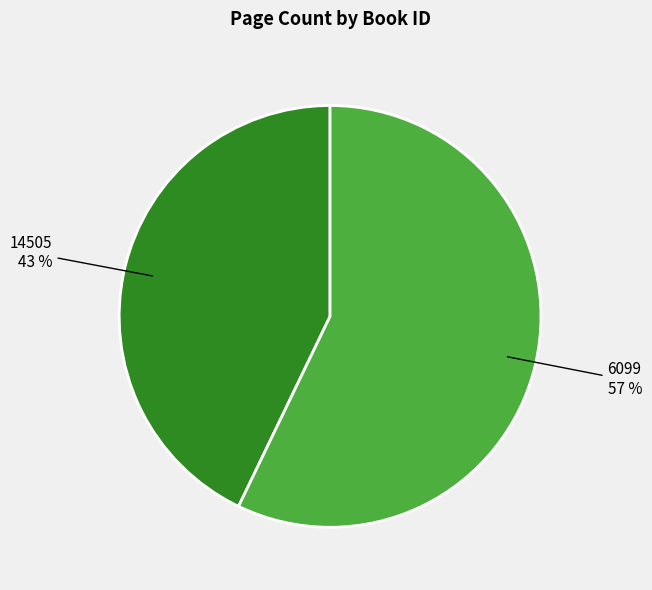

Is it true that 6099 is 51% of the pie?

False